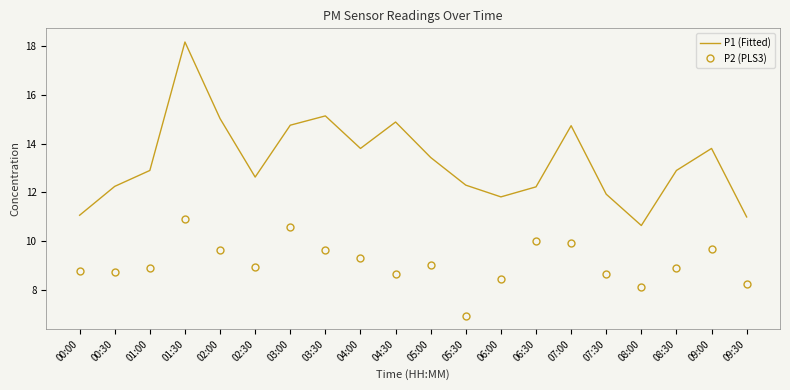

Is the value of P2 (PLS3) at 09:00 greater than the value of P1 (Fitted) at 07:30?

No